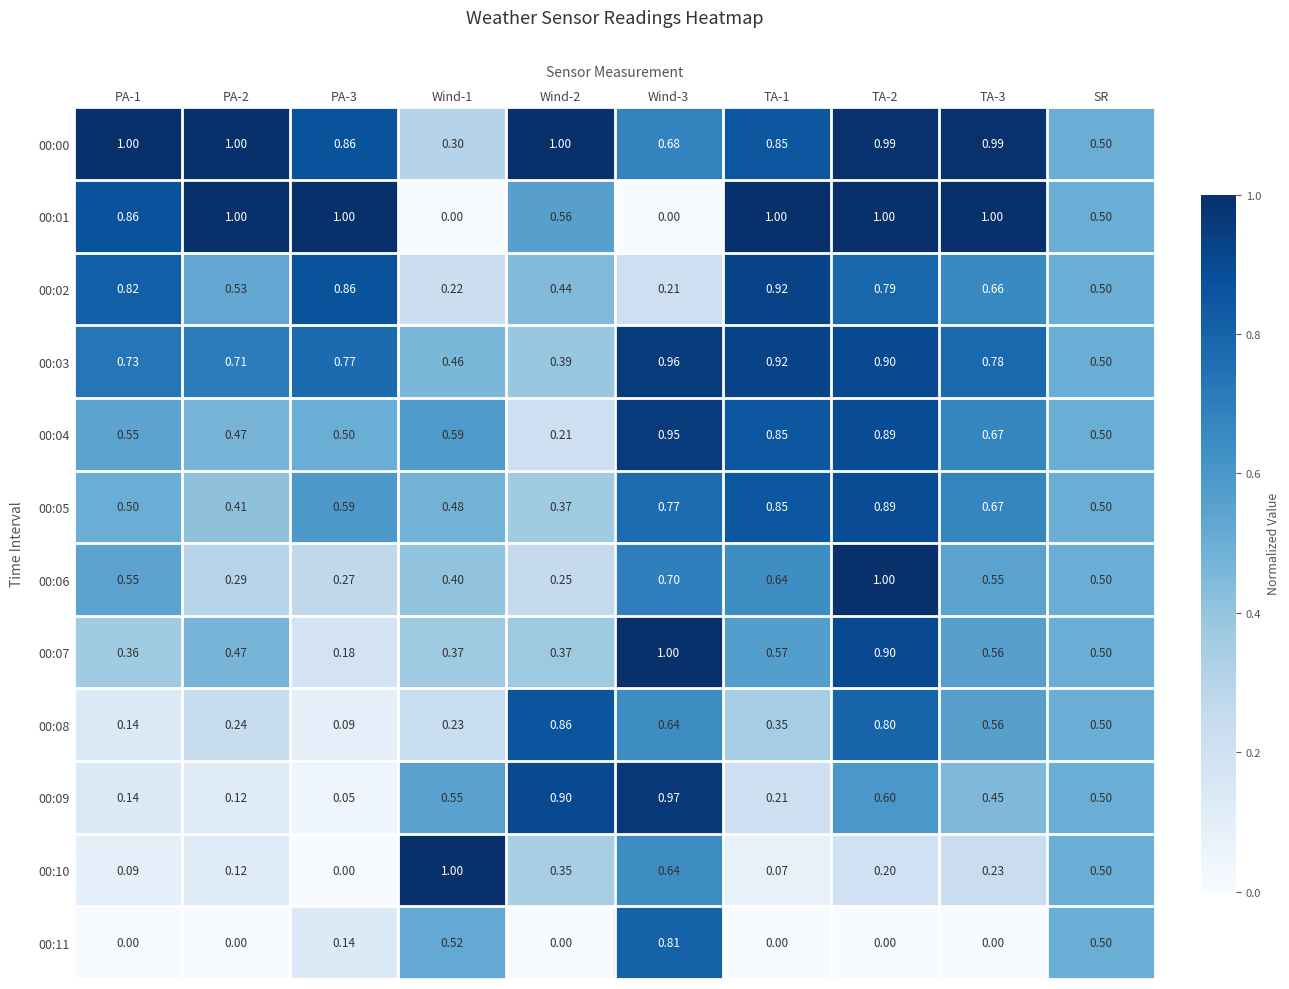

Which series has the largest total across all categories?

00:00